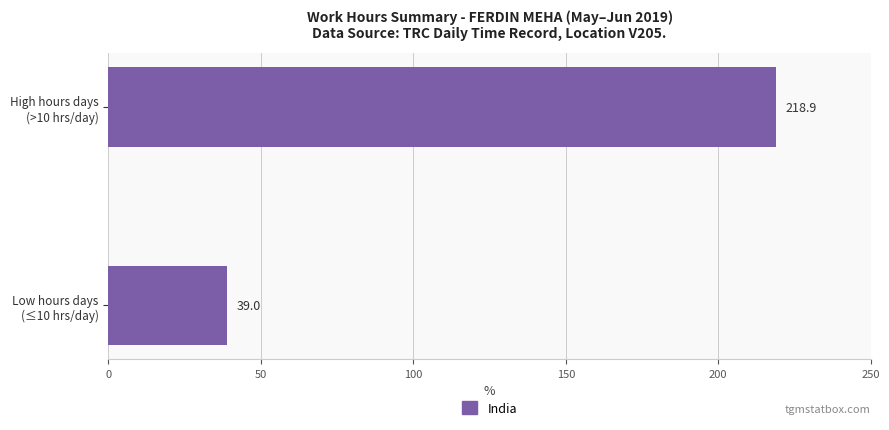

Count the number of values greater than 218.

1